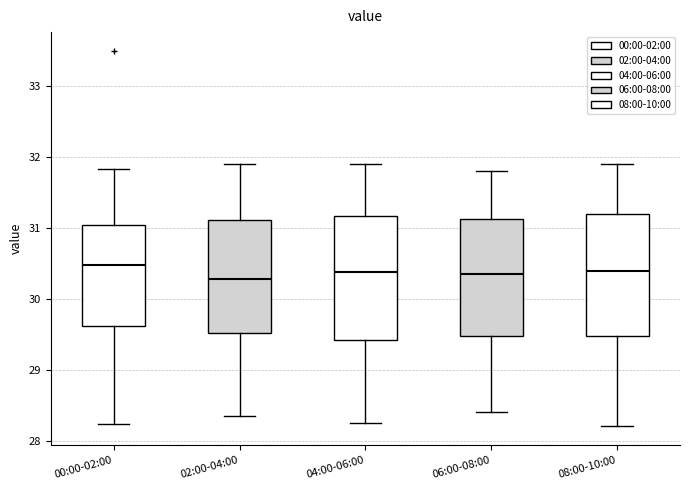

Reading left to right, read every box against the y-axis: the position of its median line, the range the box covers, and the ends of its whiskers. The values are not printed on the chart, so give them approximately, as read against the axis.

00:00-02:00: median 30.5, box 29.6 to 31.0, whiskers 28.2 to 31.8
02:00-04:00: median 30.3, box 29.5 to 31.1, whiskers 28.4 to 31.9
04:00-06:00: median 30.4, box 29.4 to 31.2, whiskers 28.3 to 31.9
06:00-08:00: median 30.4, box 29.5 to 31.1, whiskers 28.4 to 31.8
08:00-10:00: median 30.4, box 29.5 to 31.2, whiskers 28.2 to 31.9